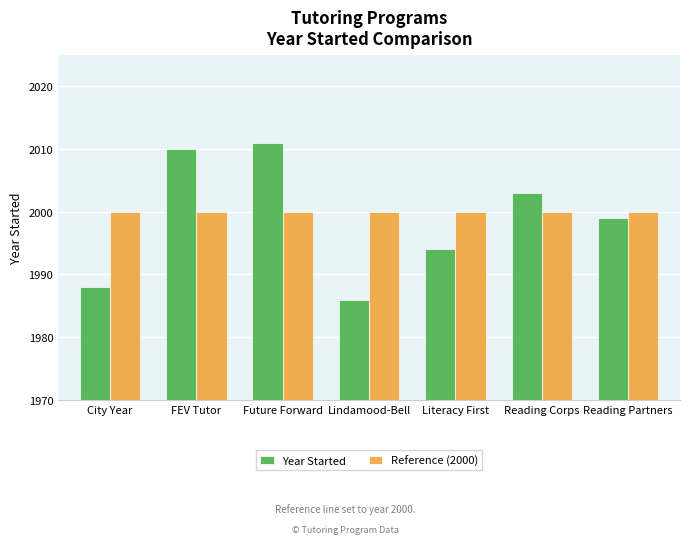

True or false: Year Started has a value of 1988 at City Year.

True